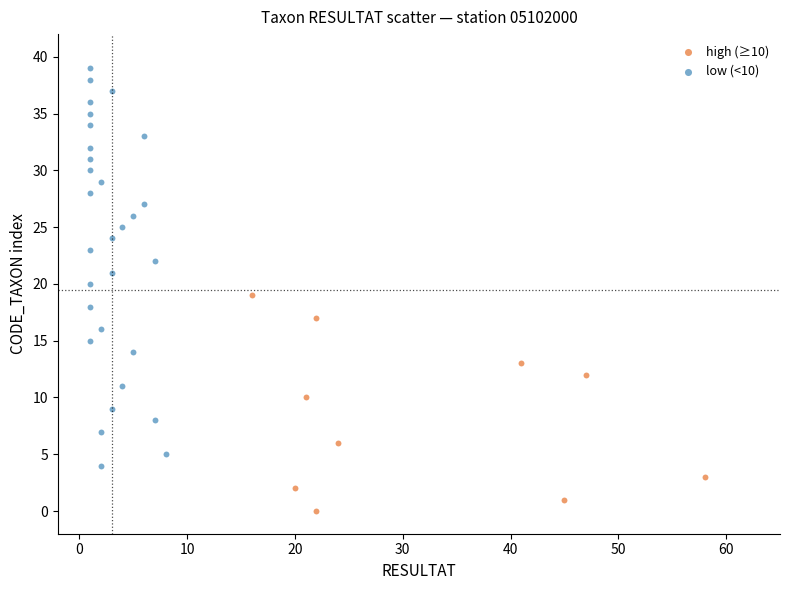

Which series reaches the minimum Y coordinate?

high (≥10)